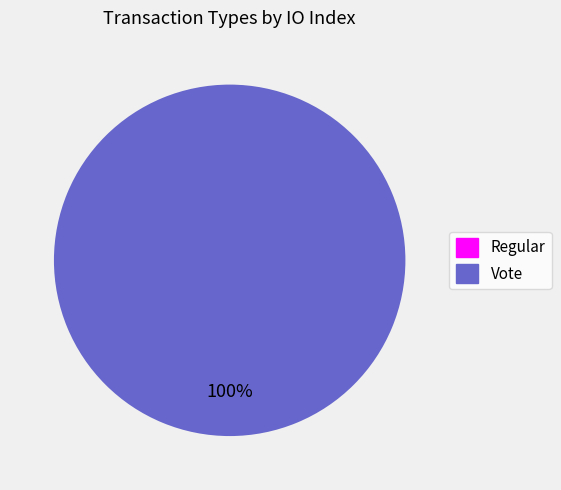

Which category has the biggest portion of the pie?

Vote